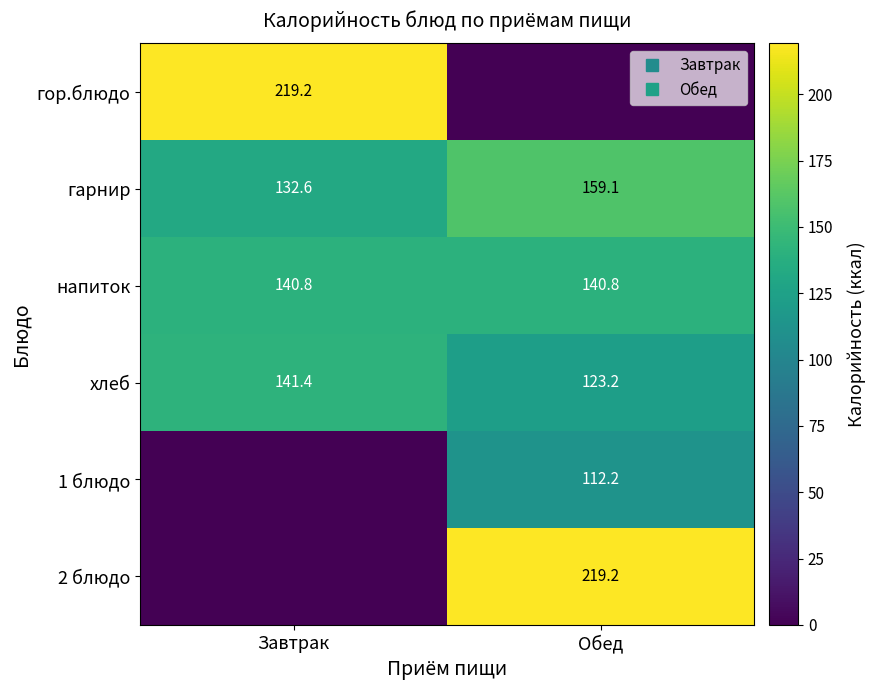

What is the sum of all напиток values?

281.6